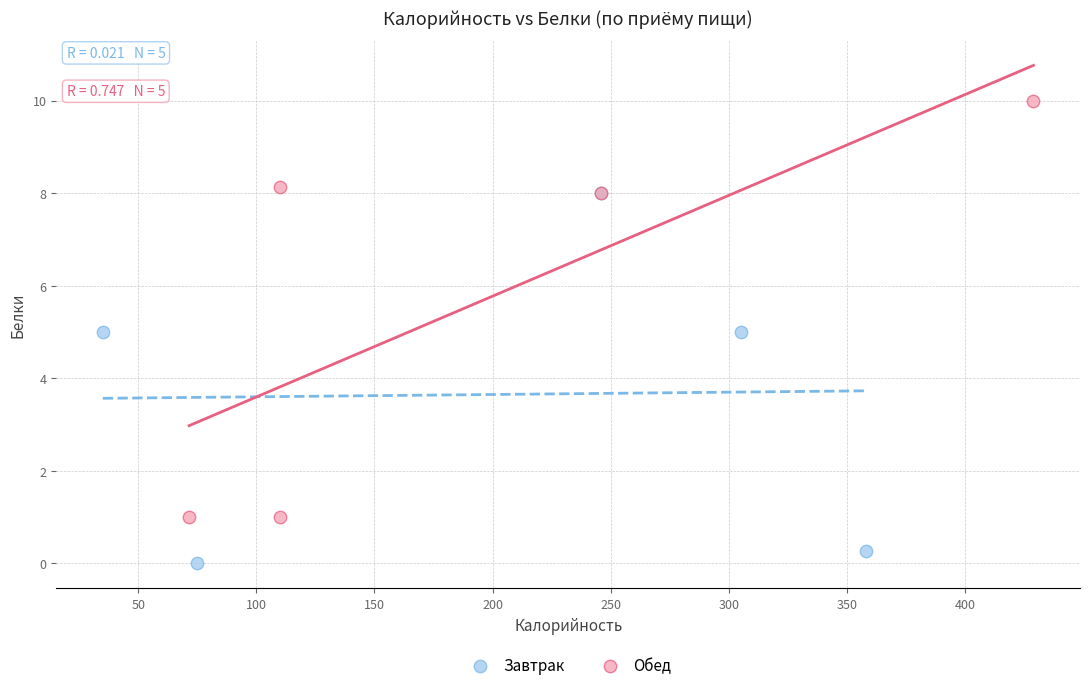

What are all the series names shown in the legend?

Завтрак, Обед